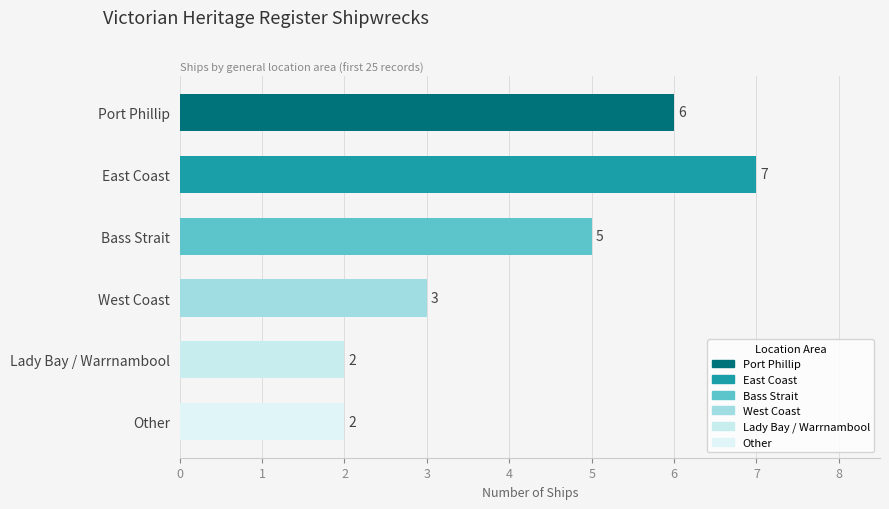

Count the values in the range 2 to 6.

5